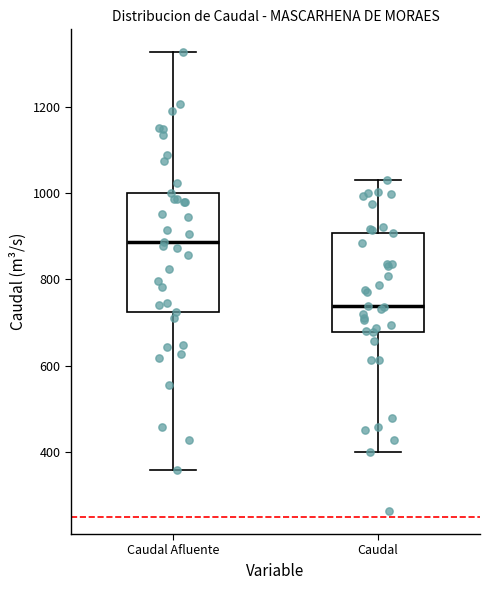

Where does the median line of the box for Caudal Afluente sit on the y-axis? The values are not printed on the chart, so give them approximately, as read against the axis.

880